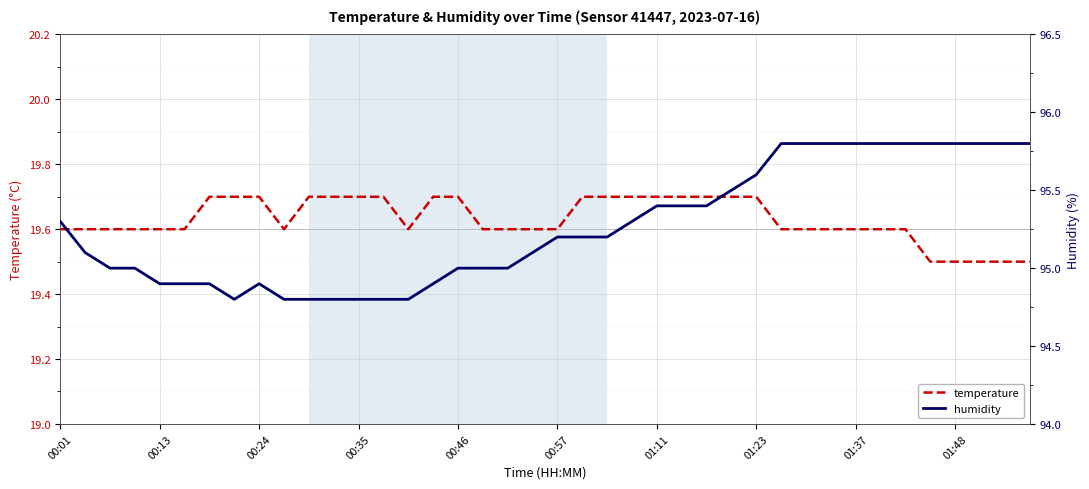

What is the highest value of the humidity series?

95.8